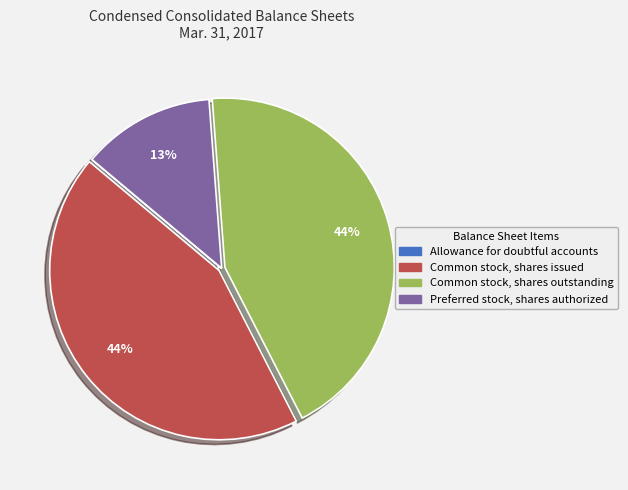

Combined, do Common stock, shares issued and Preferred stock, shares authorized account for over 50%?

Yes